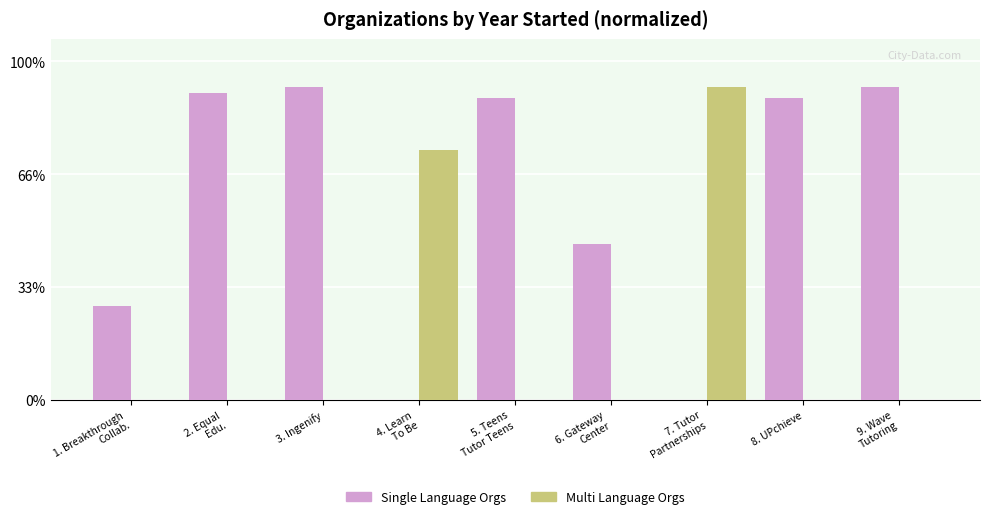

What are all the series names shown in the legend?

Single Language Orgs, Multi Language Orgs